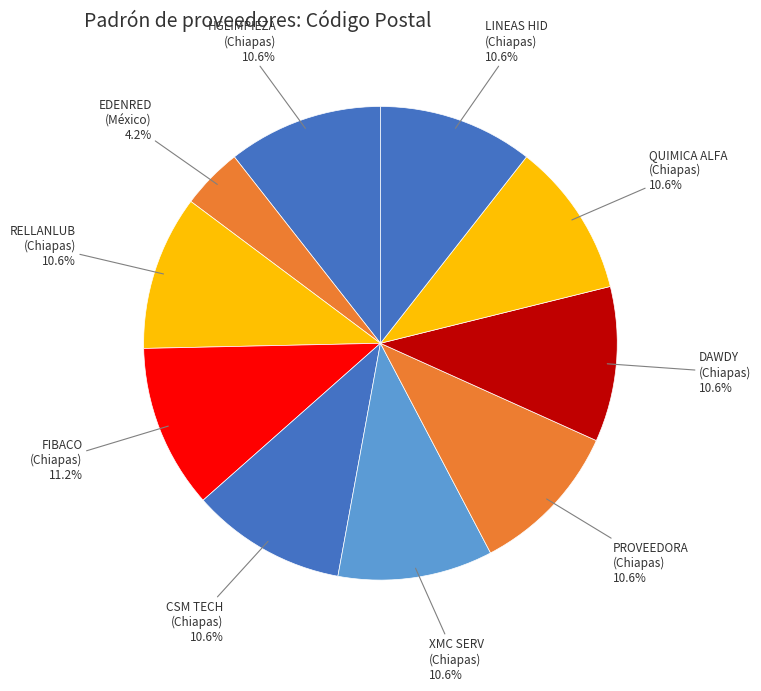

Is there a majority slice in this chart?

No